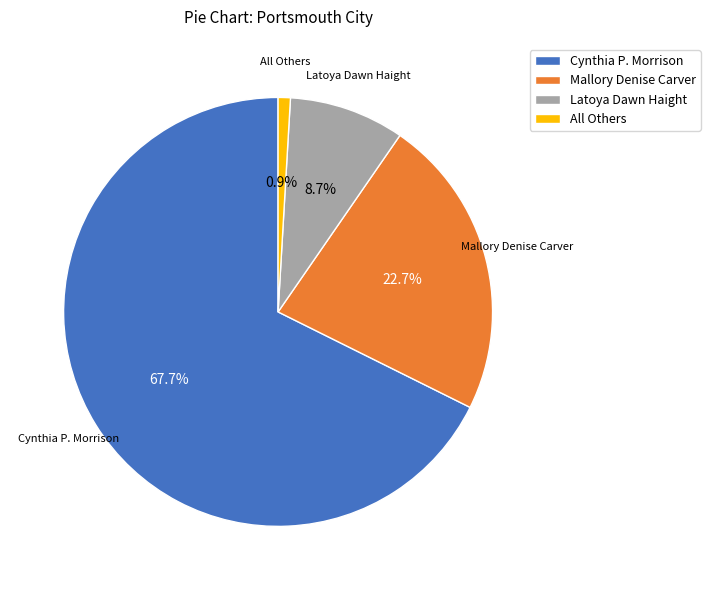

Approximately how many times larger is the value at Cynthia P. Morrison compared to Latoya Dawn Haight?

7.8